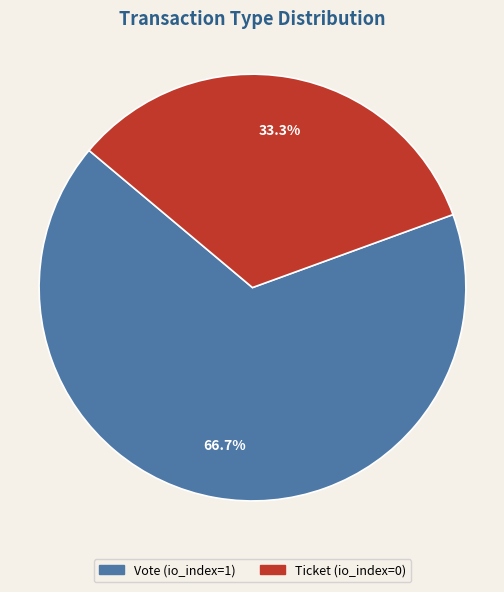

The Vote slice represents 85% of the pie. True or false?

False